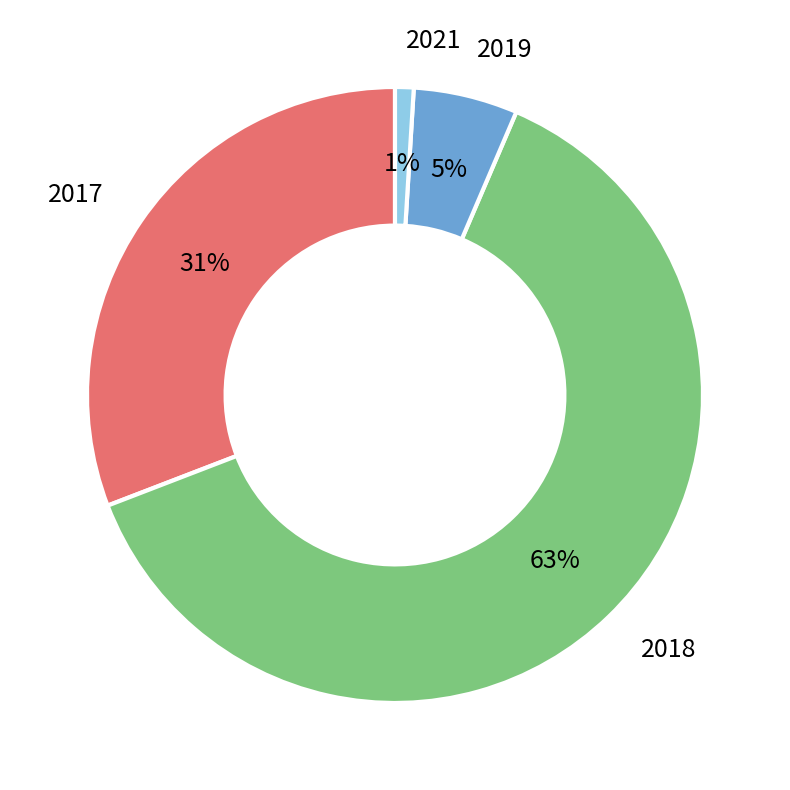

Count the number of slices in the pie.

4